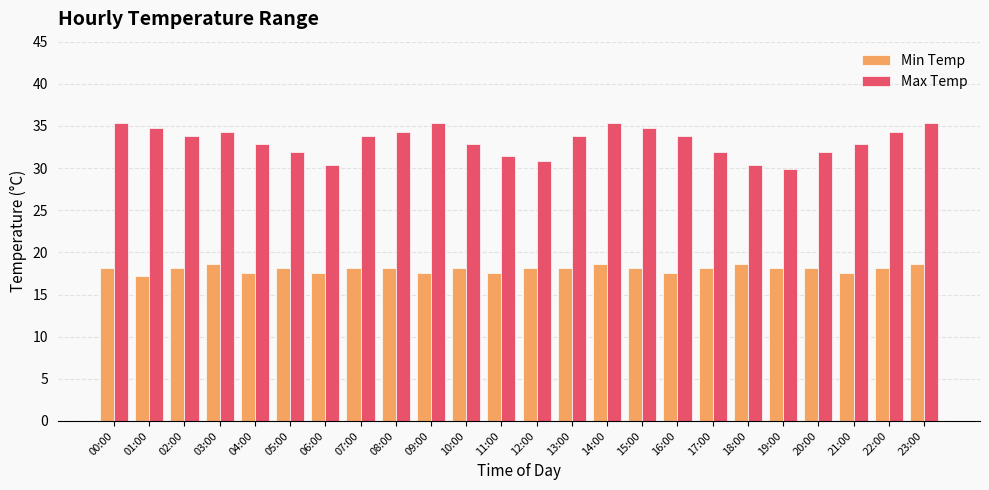

Does the chart contain any negative values?

No